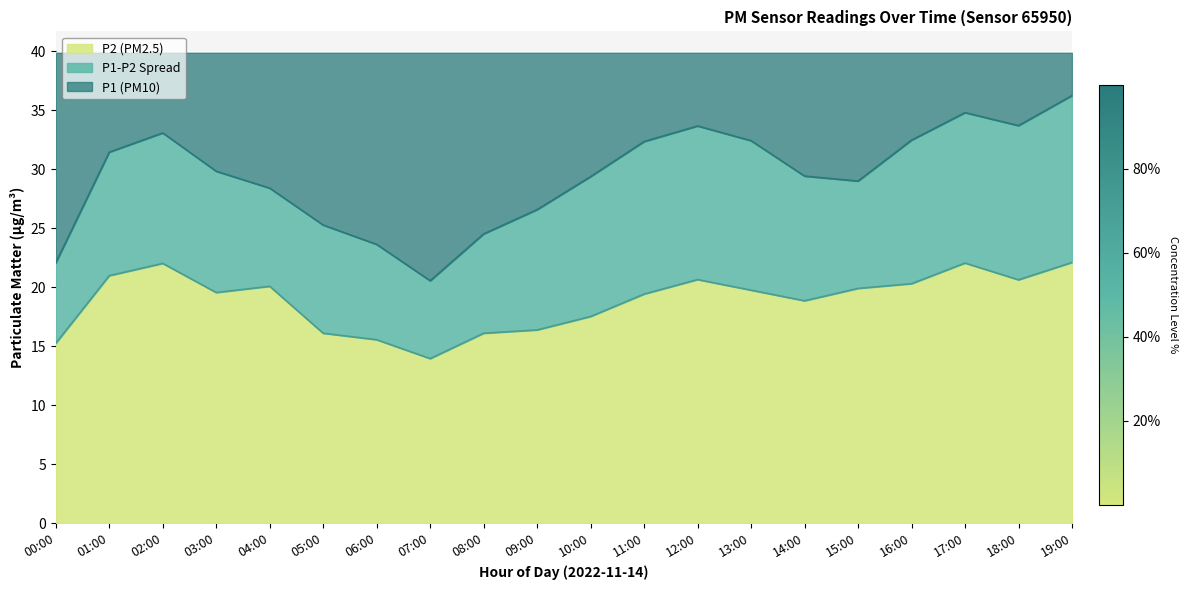

Is the value of P1 at 14:00 greater than the value of P2 at 18:00?

Yes